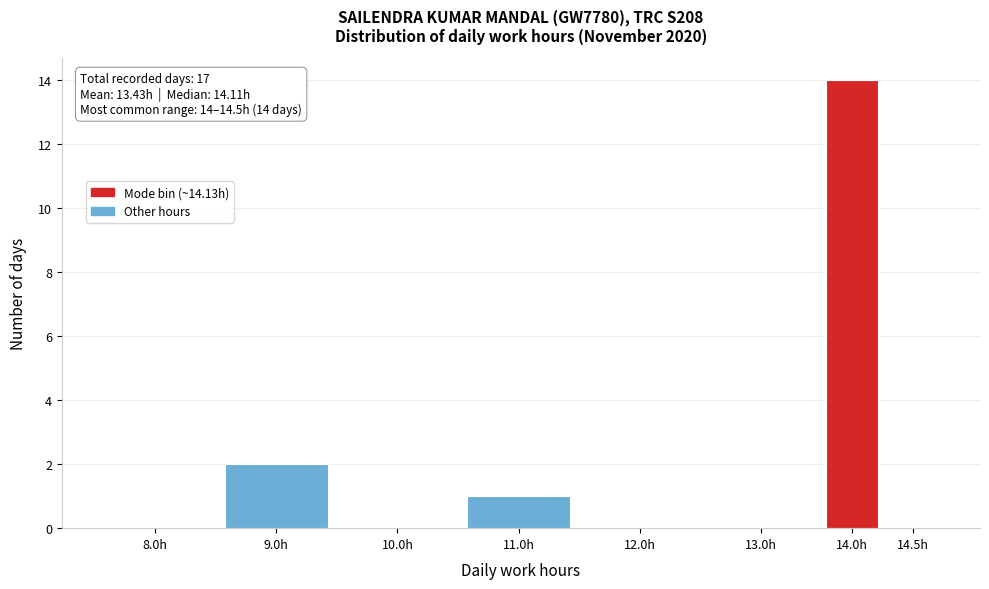

The chart shows a value of 0 at 8.0h. True or false?

True